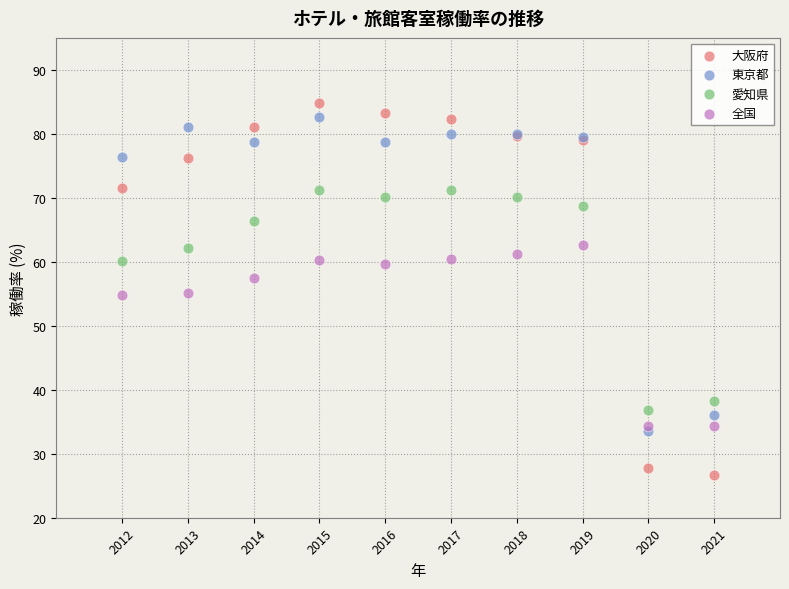

What are all the series names shown in the legend?

大阪府, 東京都, 愛知県, 全国